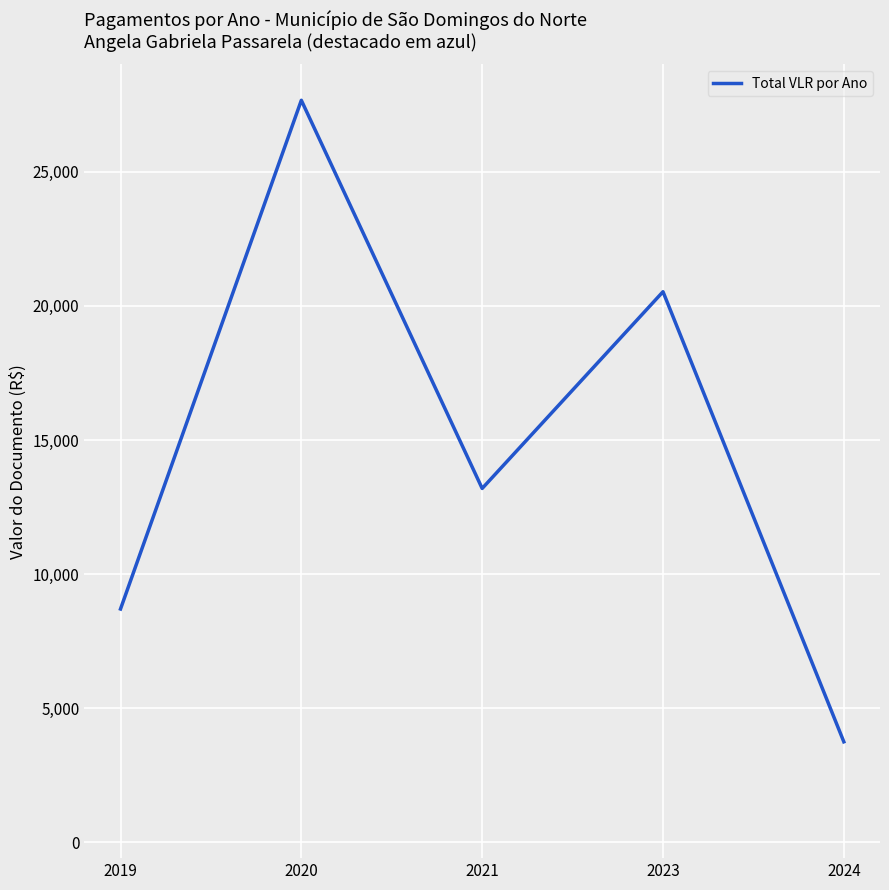

What is the ratio of the value at 2021 to the value at 2020?

0.5